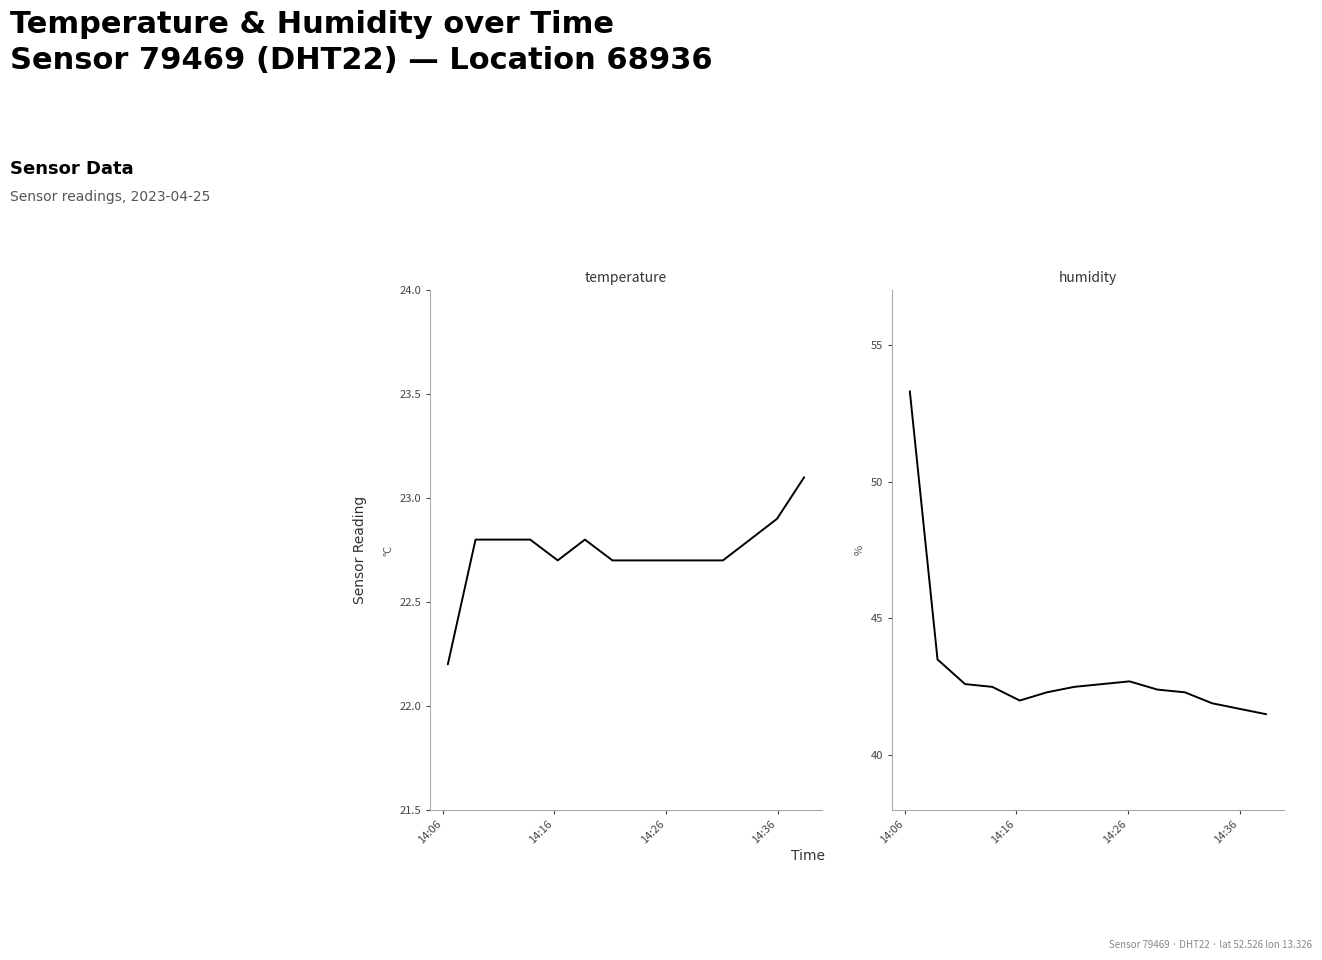

Which series has the largest total across all categories?

humidity